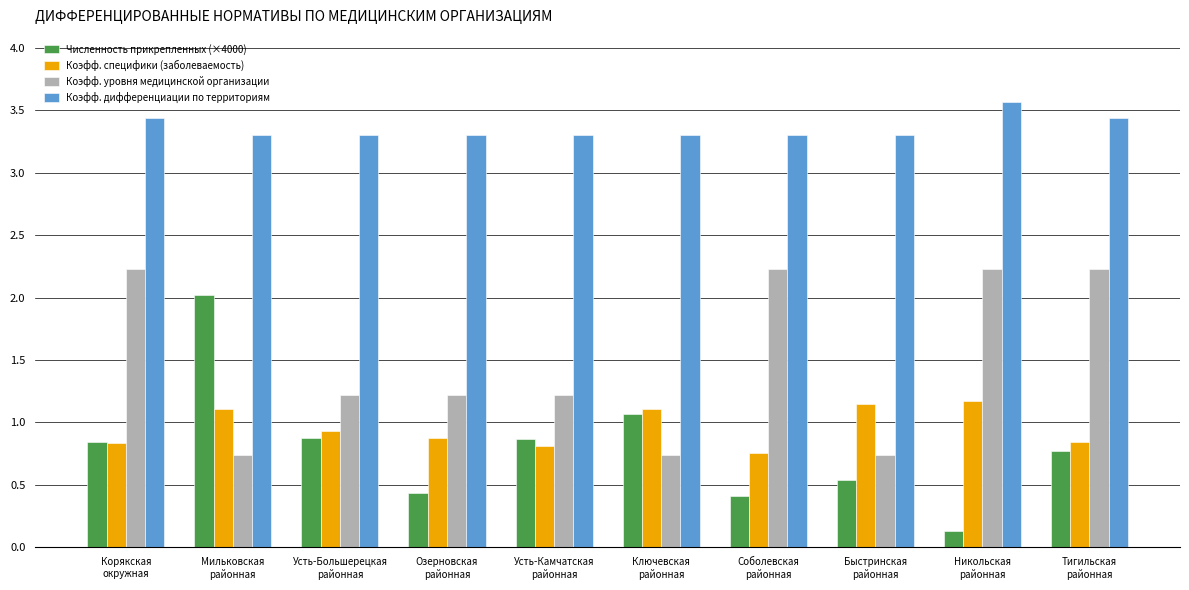

What is the value of the Коэфф. уровня медицинской организации bar at the 7th from the left?

2.2